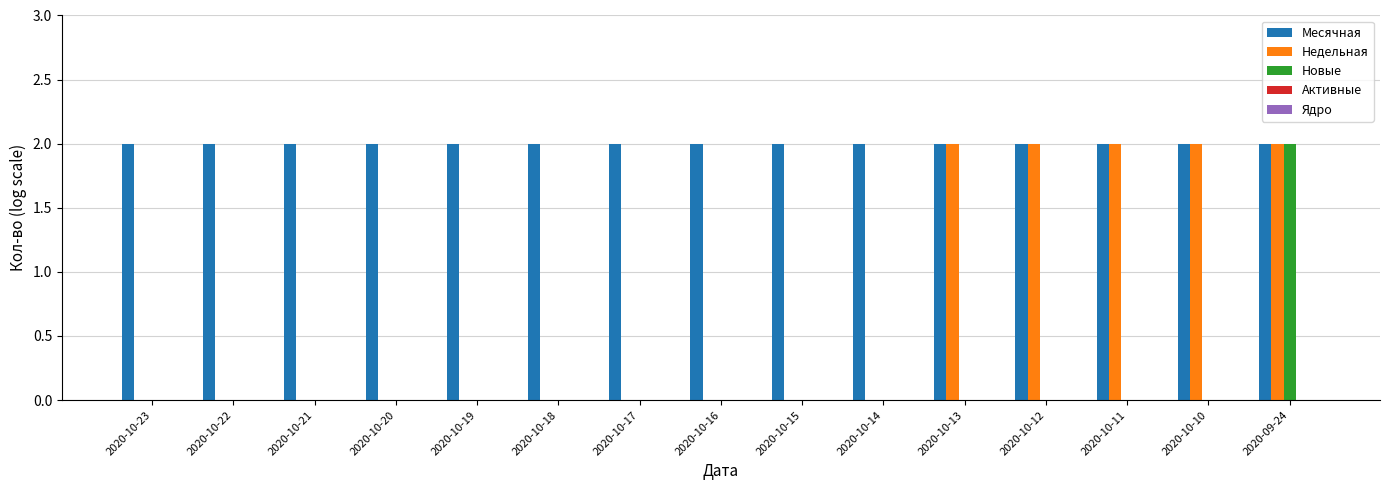

What is the highest value of the Месячная series?

2